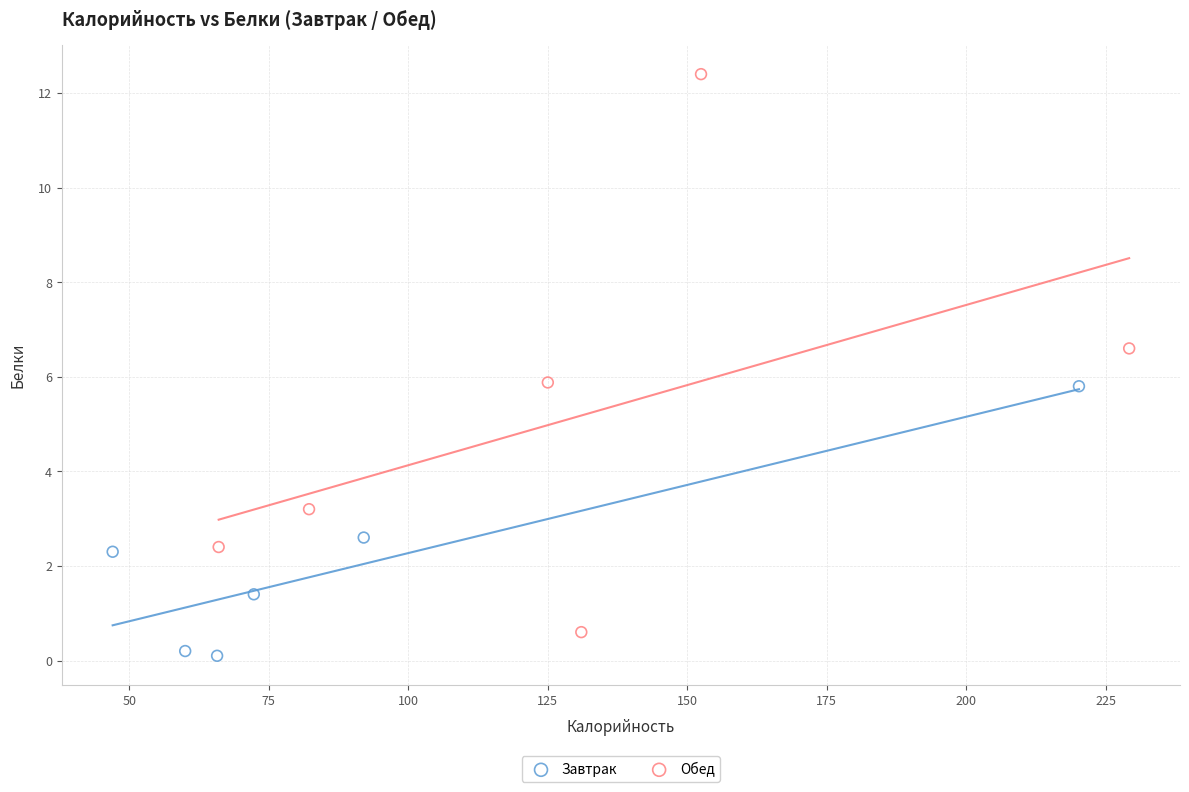

Which series has the widest spread of Y values?

Обед